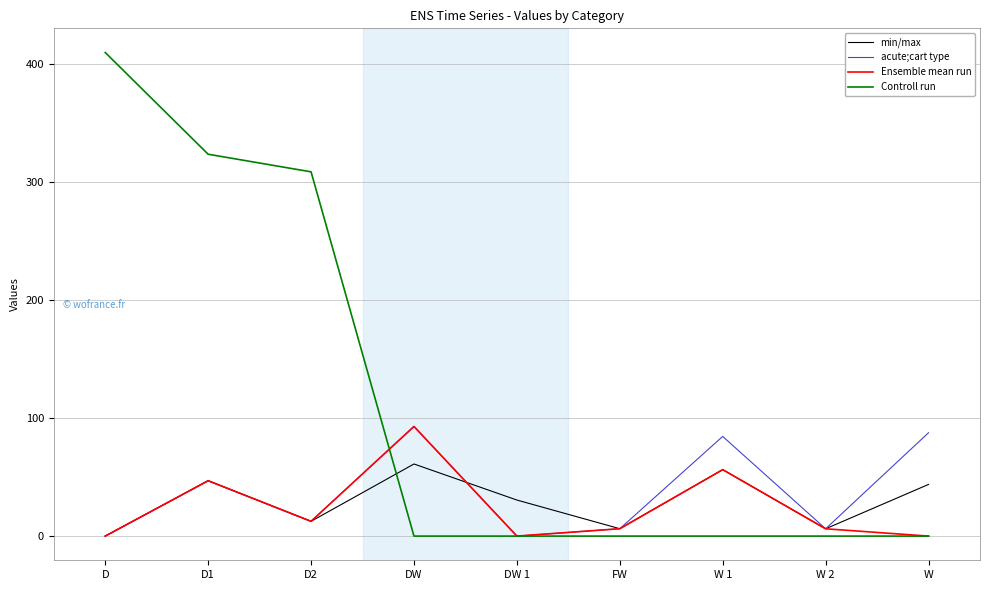

Where do Ensemble mean run and Controll run first cross each other?

D2 and DW